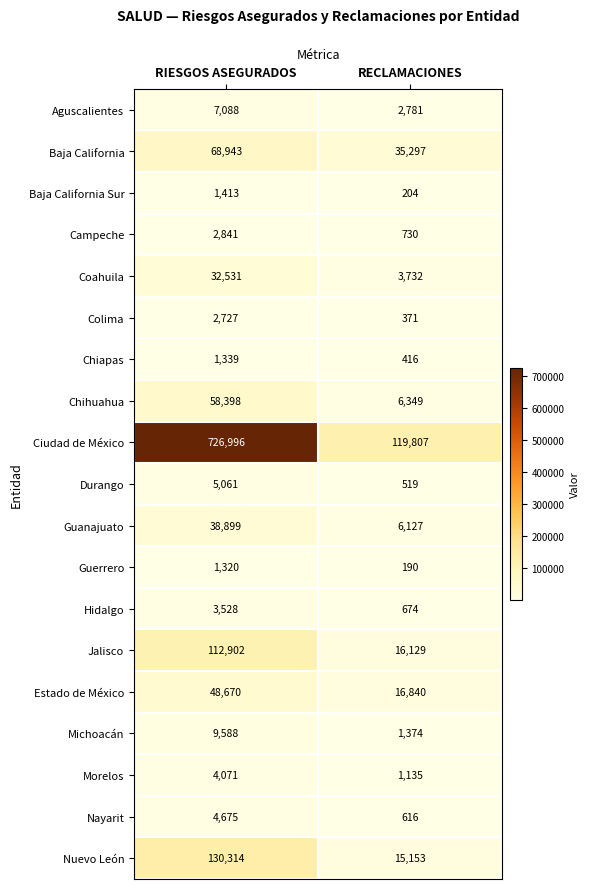

What is the approximate value of Coahuila at RIESGOS ASEGURADOS, to the nearest 10?

32530